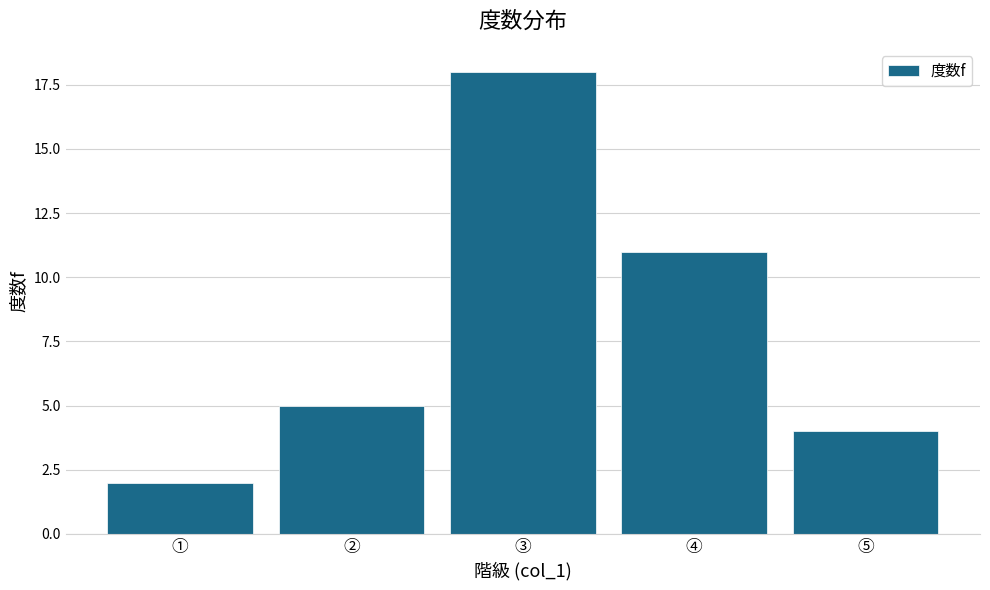

Rank the categories by value from highest to lowest.

③, ④, ②, ⑤, ①